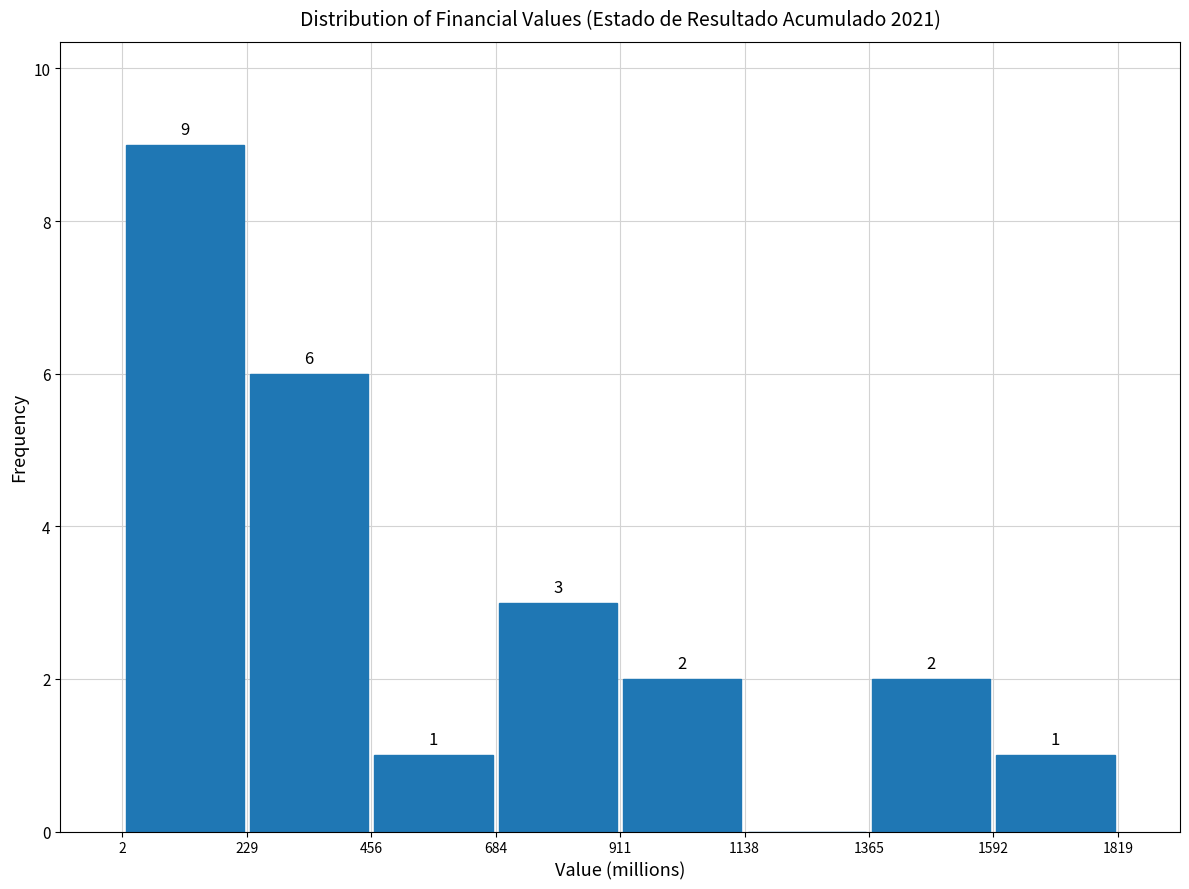

Over which range of the x-axis is the bar tallest?

2 to 229